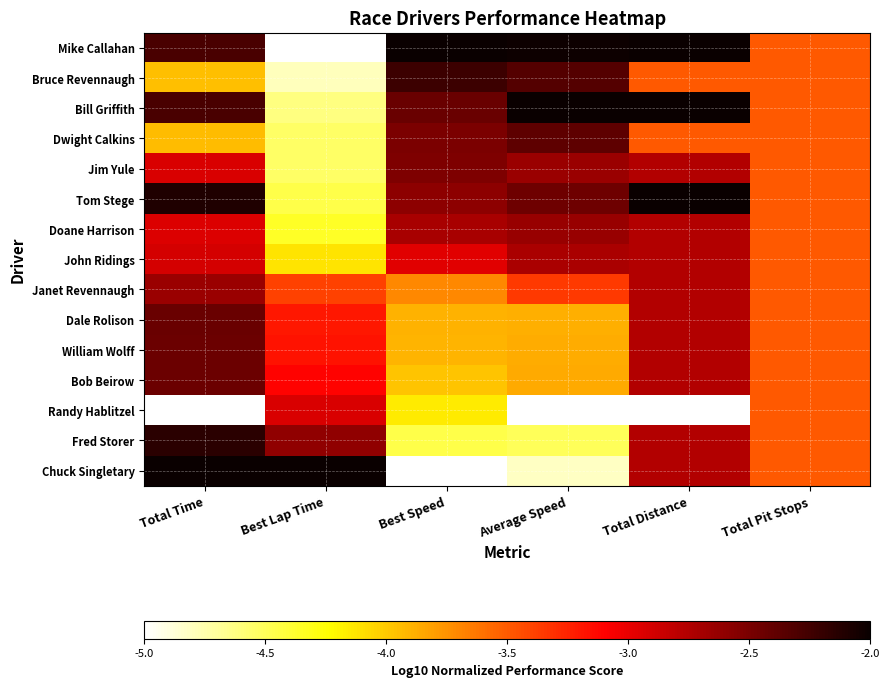

At which category does the chart reach its minimum across all series?

Best Lap Time